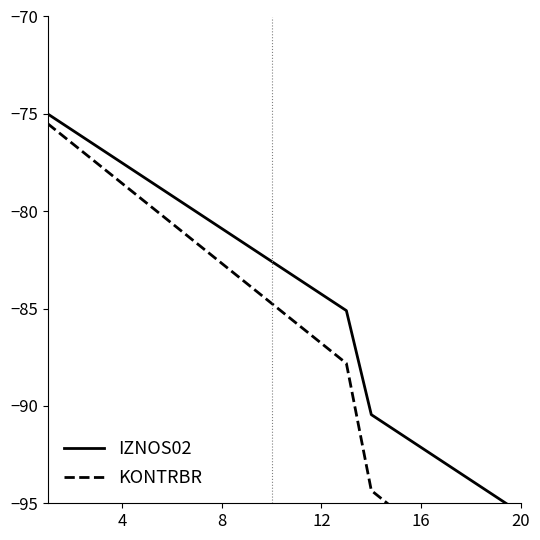

What is the difference between the second highest and minimum values in the KONTRBR series?

24.0